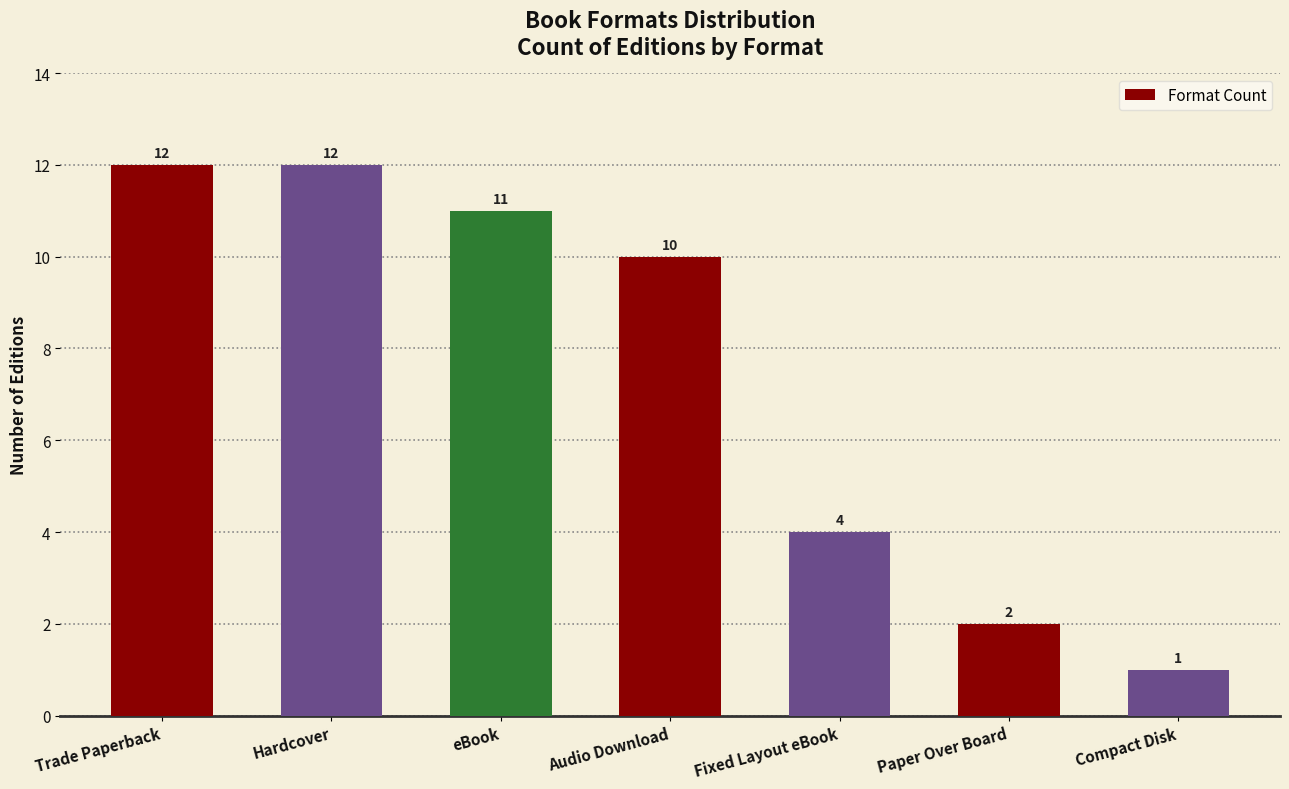

What is the greatest value displayed?

12